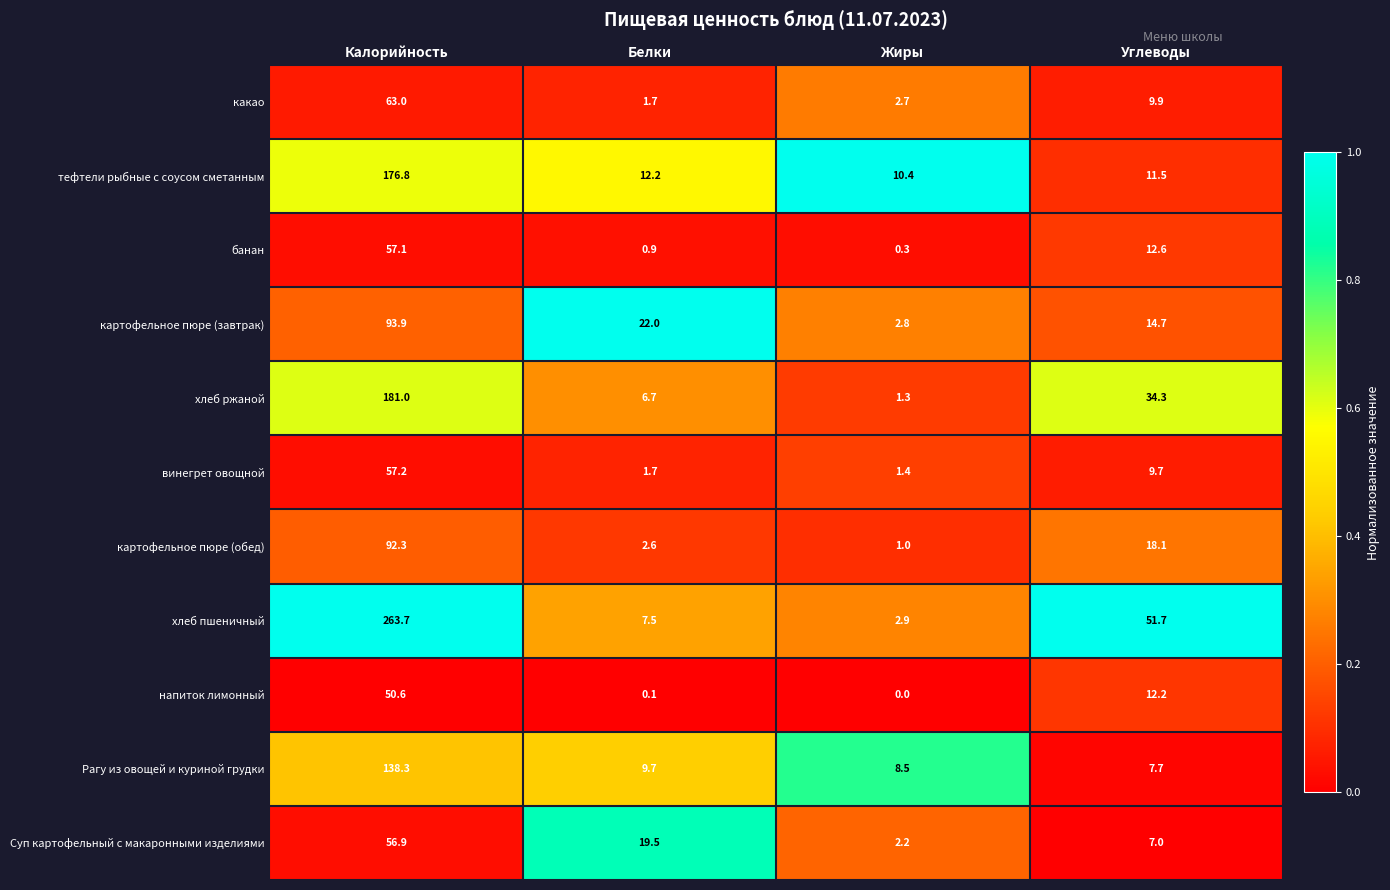

The value of хлеб пшеничный at Калорийность is 420.7. True or false?

False